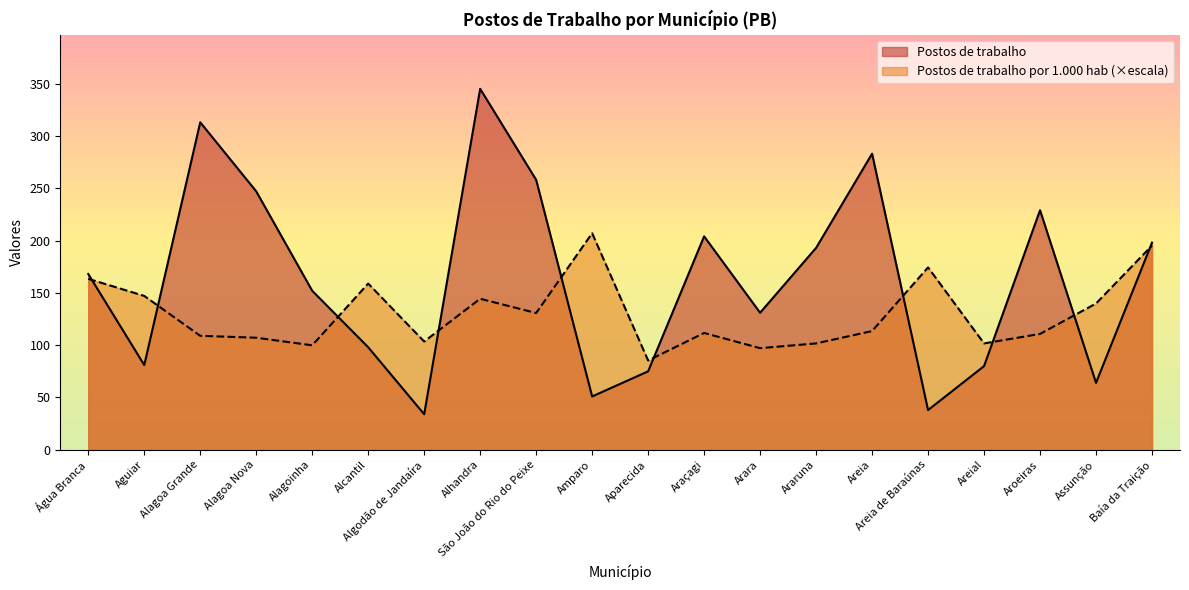

The Postos de trabalho por 1.000 hab series shows 113.5 at Areia. True or false?

True